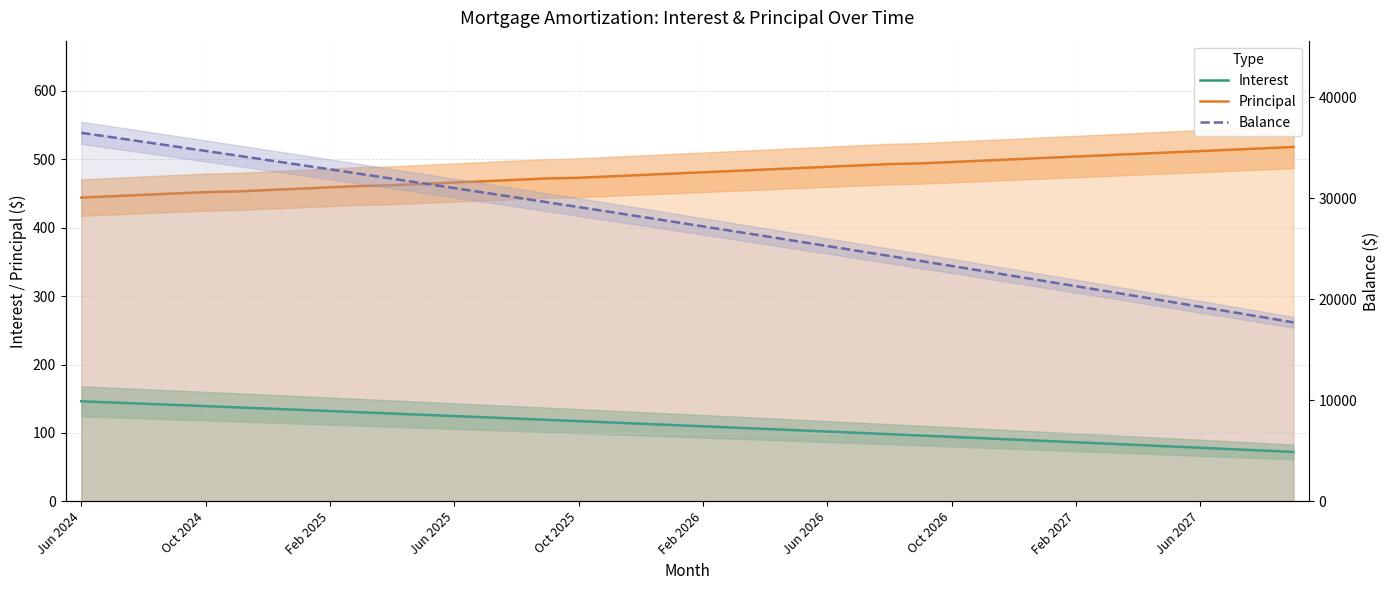

Which series changed the most between 10 and 26?

Balance